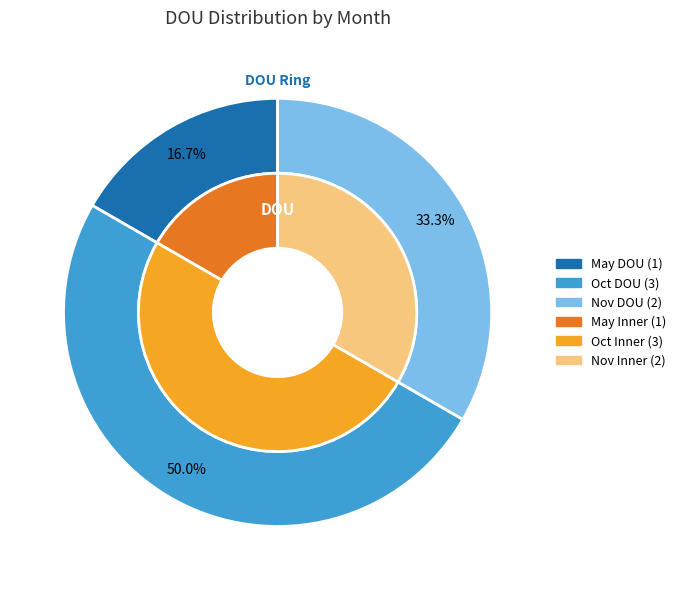

The Oct slice represents 64% of the pie. True or false?

False